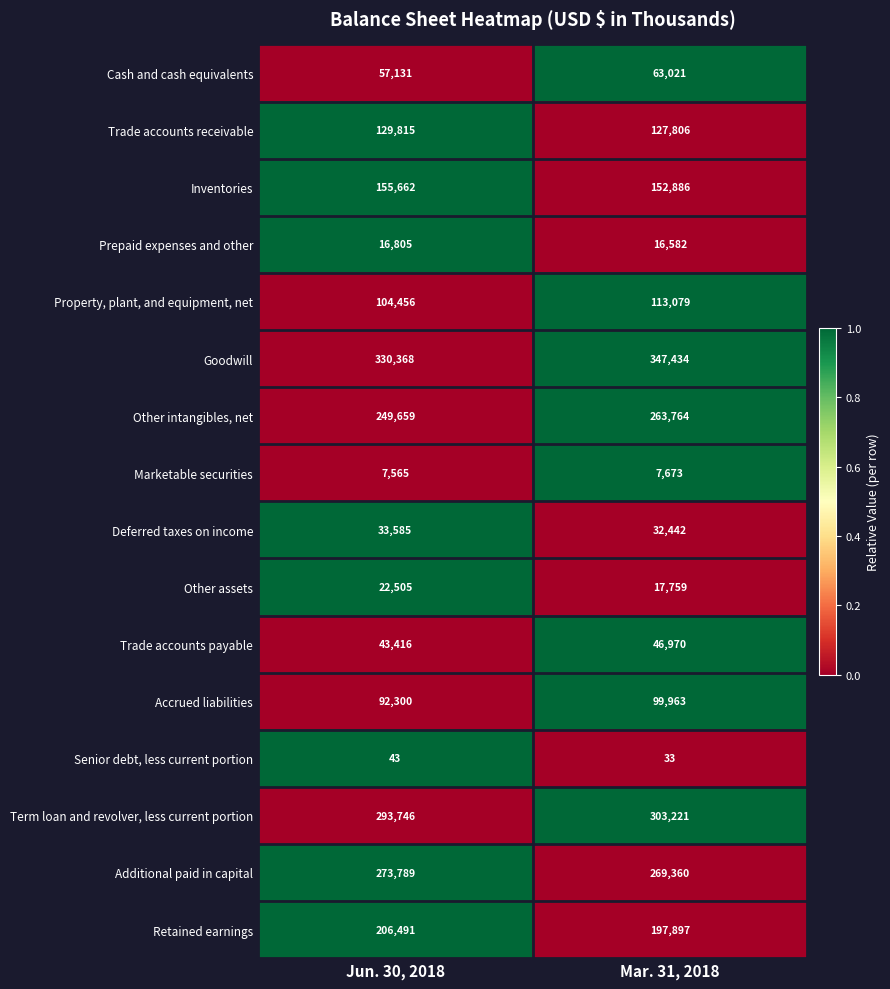

What is the total value across all series at Mar. 31, 2018?

2059890